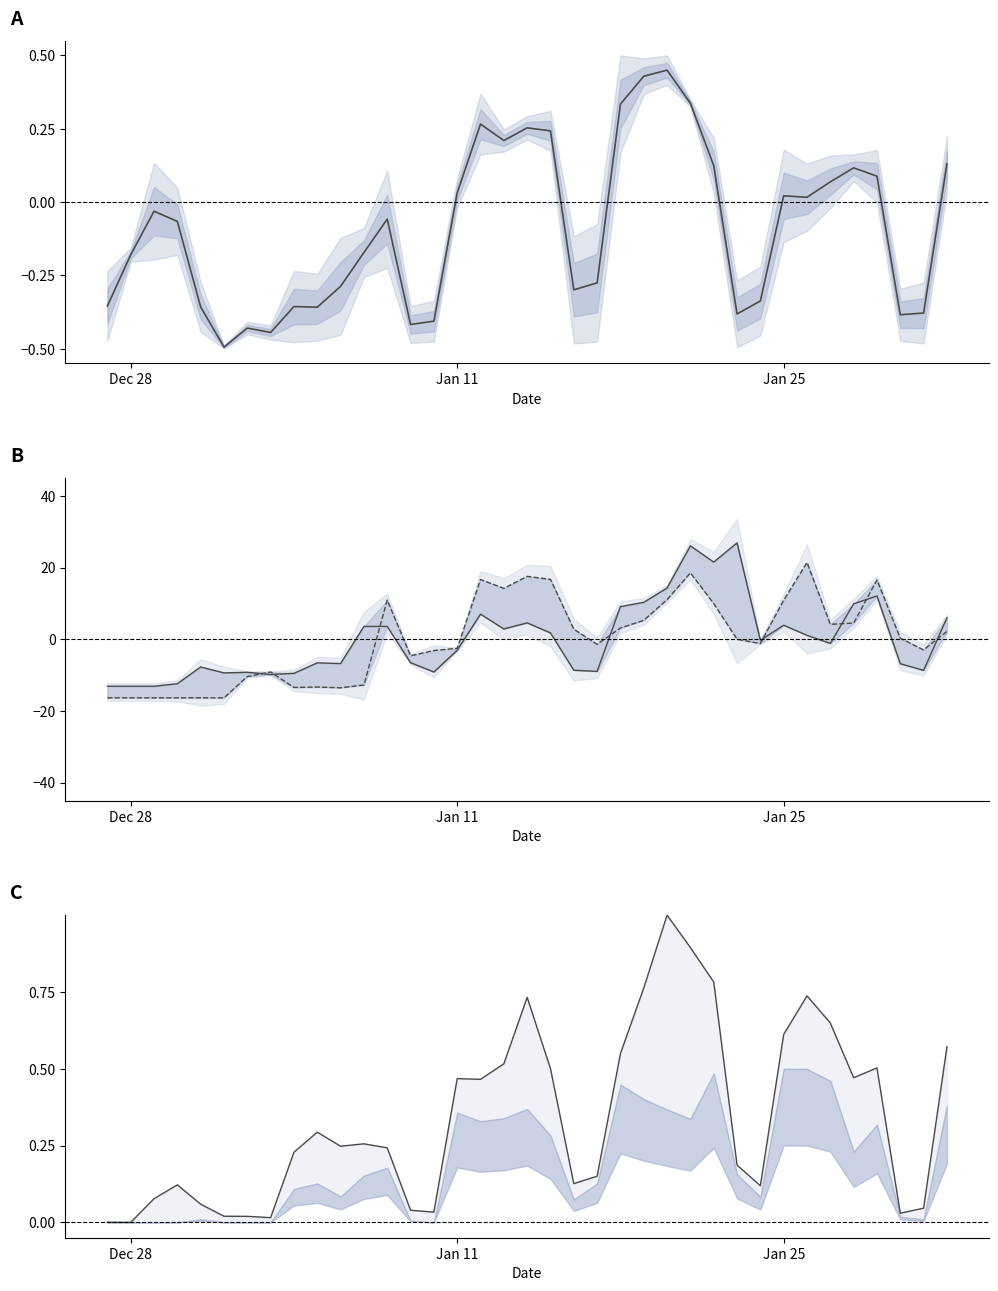

What is the label of the 3rd point from the left?

Jan 25